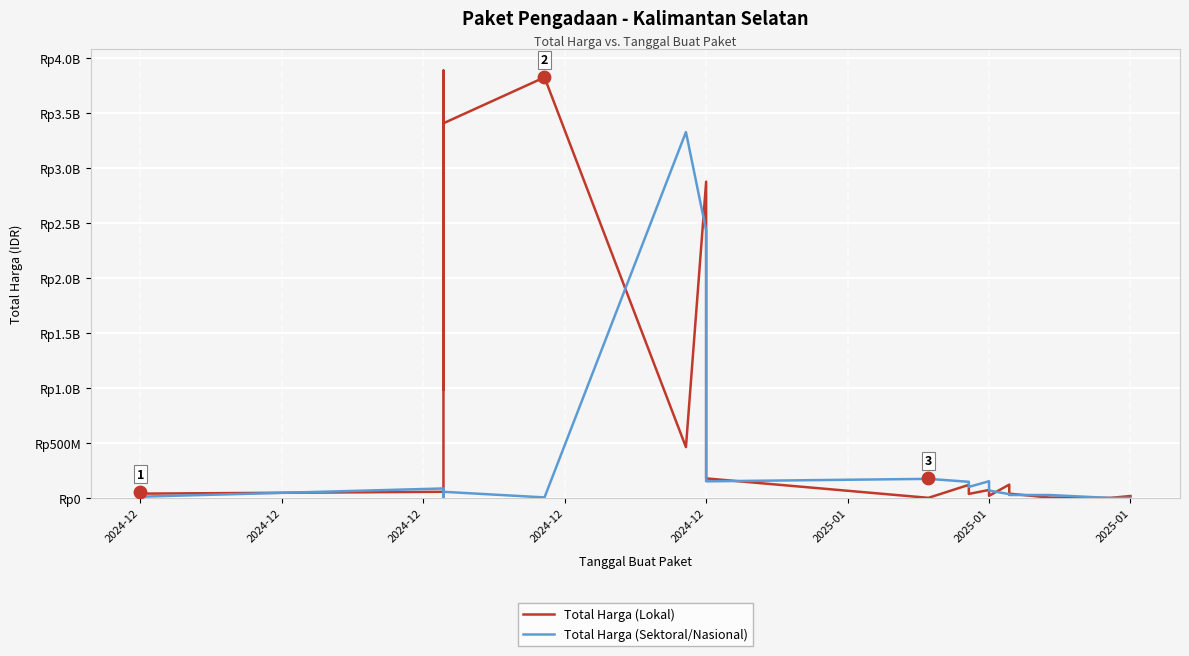

Which series has the largest total across all categories?

Total Harga (Lokal)